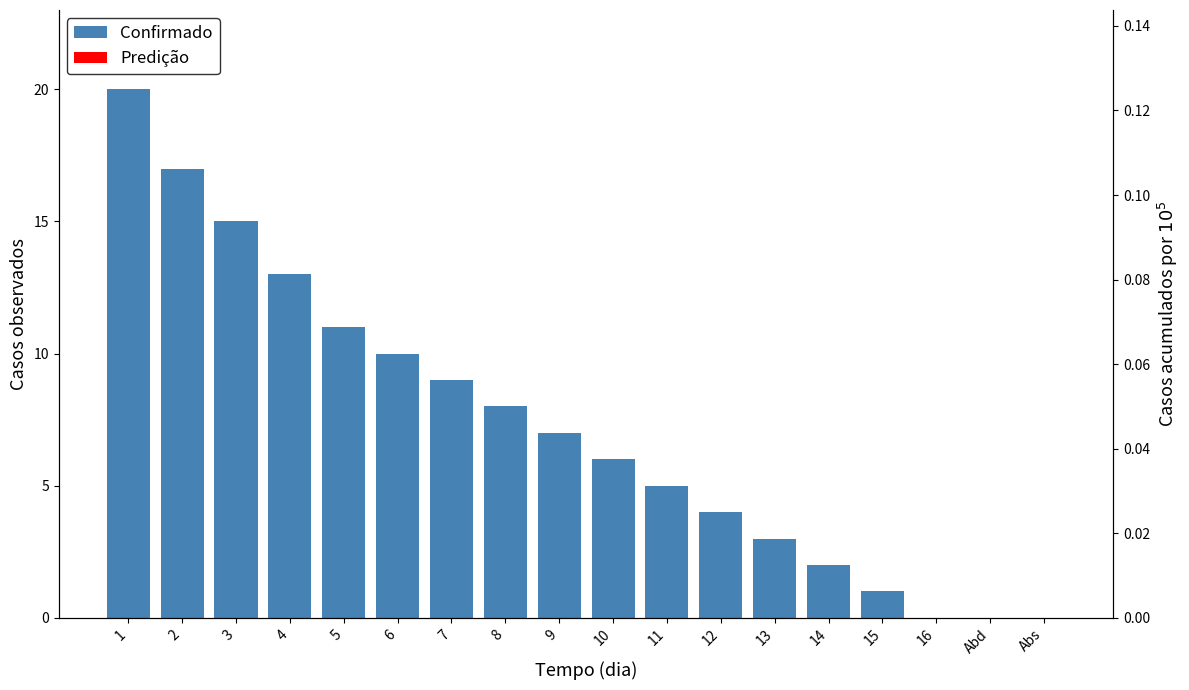

Which category has the lowest value across all series?

16